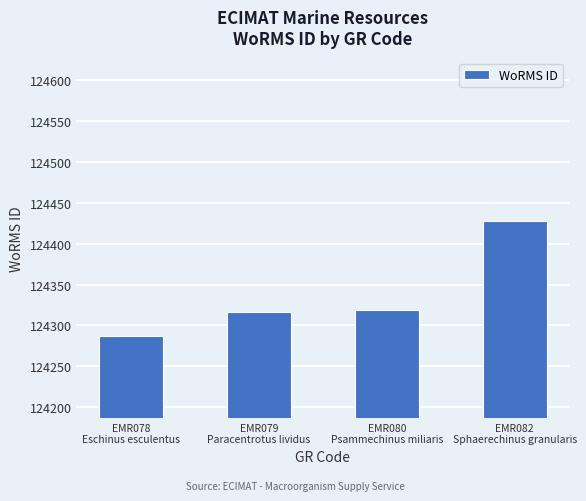

What is the value of the 4th bar from the left?

124427